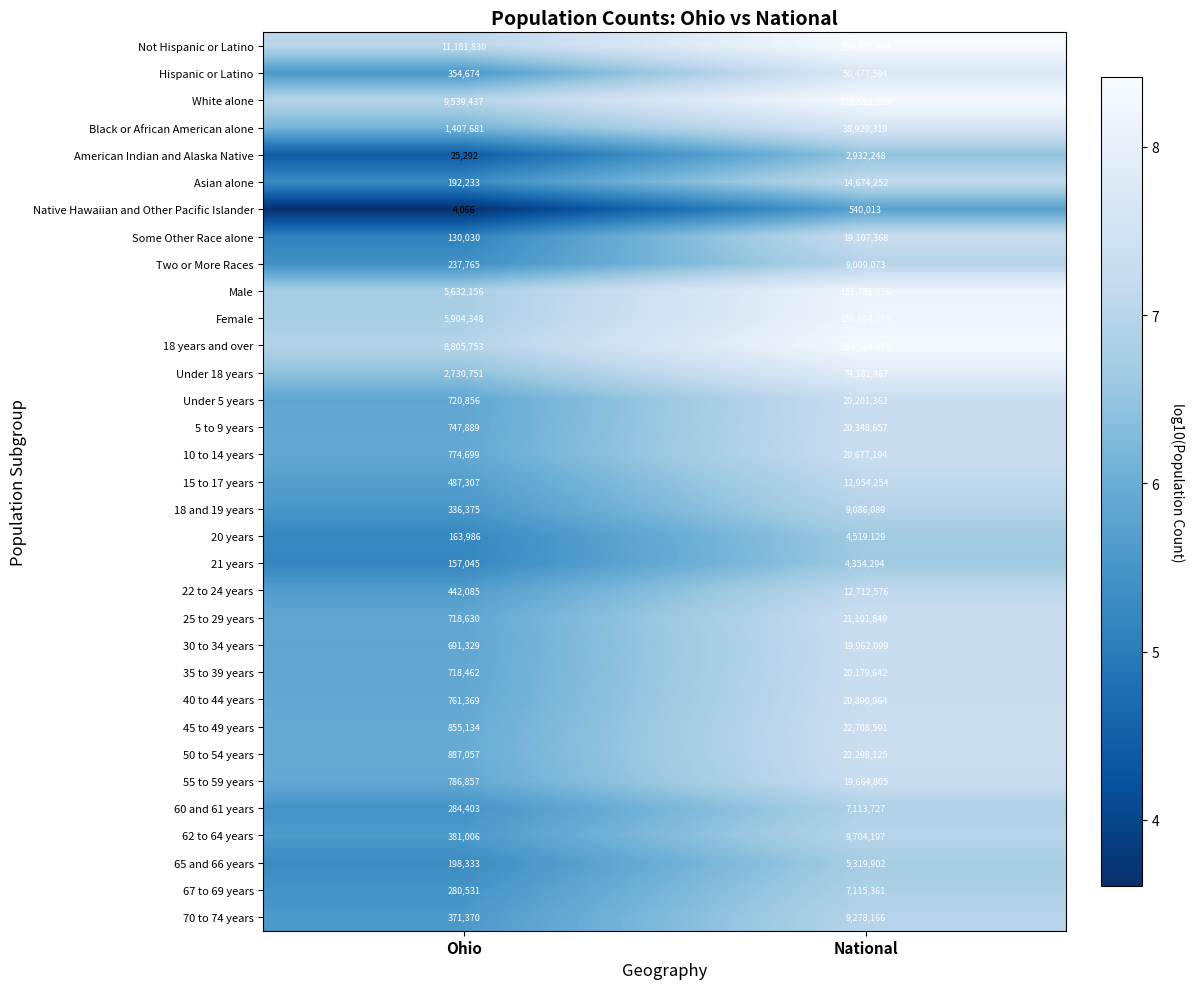

Count the number of categories in the chart.

2